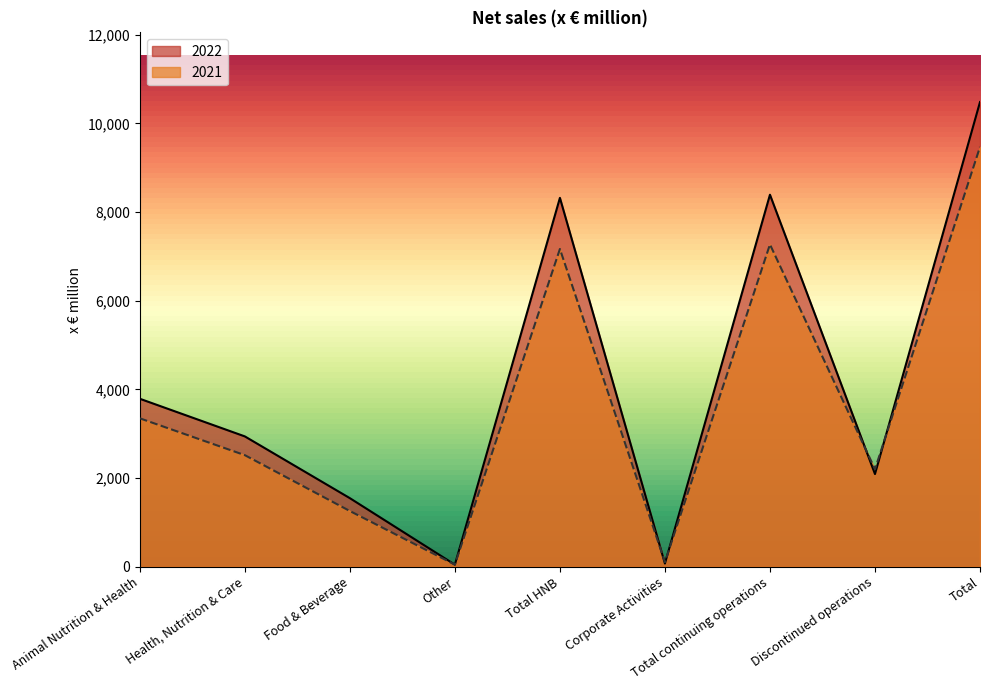

What is the smallest value displayed?

46